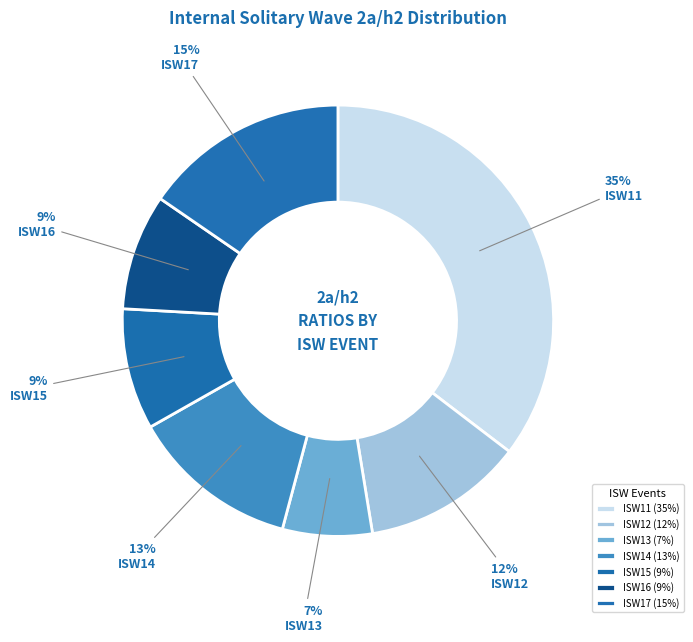

Is it true that ISW16 is 9% of the pie?

True